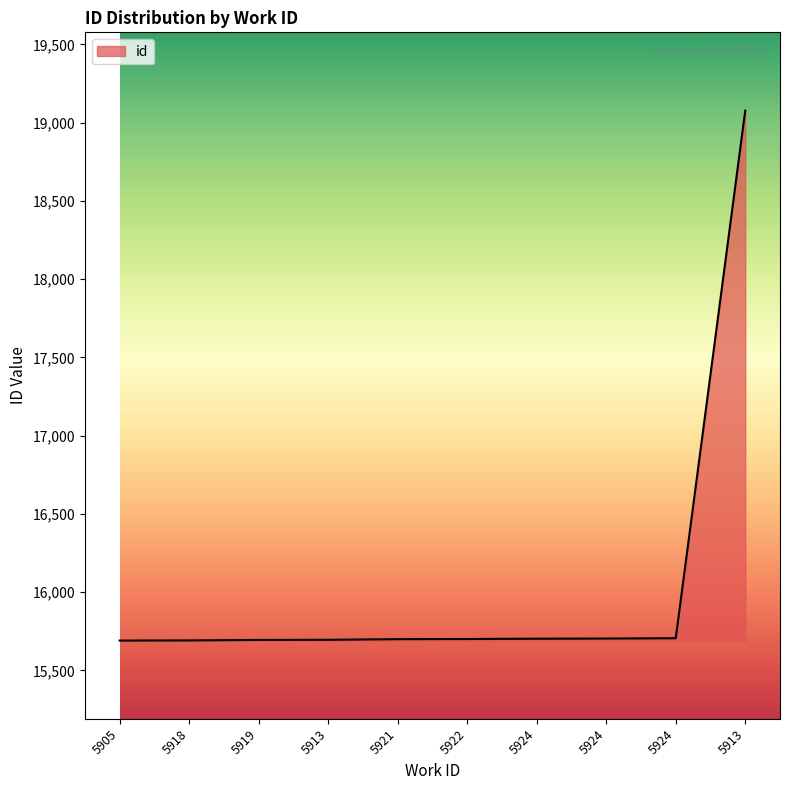

Reading right to left, extract all data points from this chart.

19077	15705	15703	15702	15700	15699	15695	15694	15691	15690